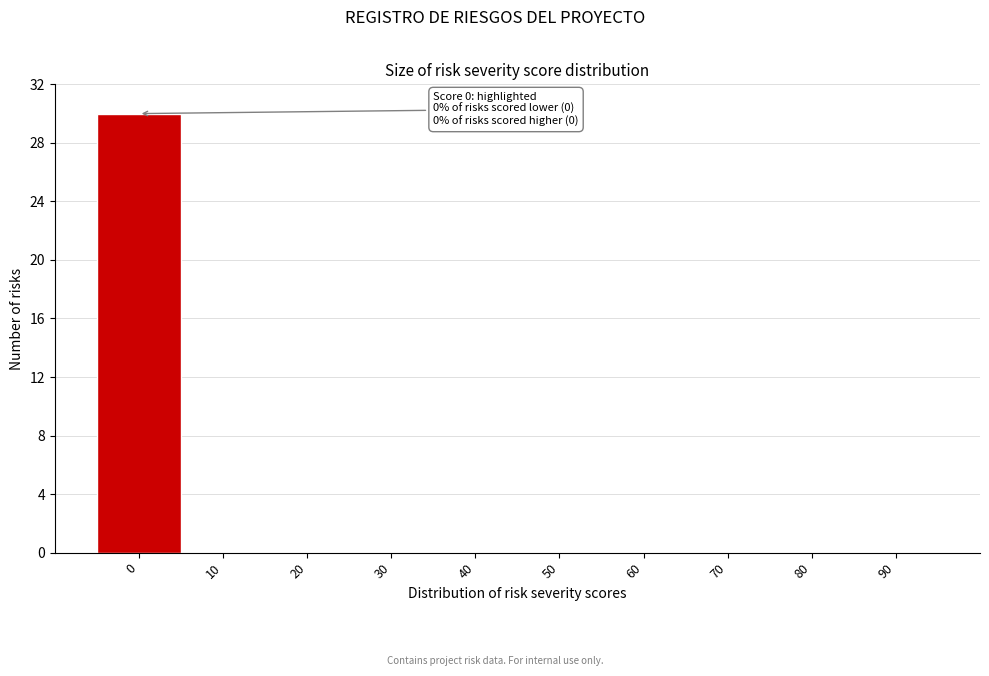

Reading left to right, what are all the values shown in this chart?

0=30	10=0	20=0	30=0	40=0	50=0	60=0	70=0	80=0	90=0